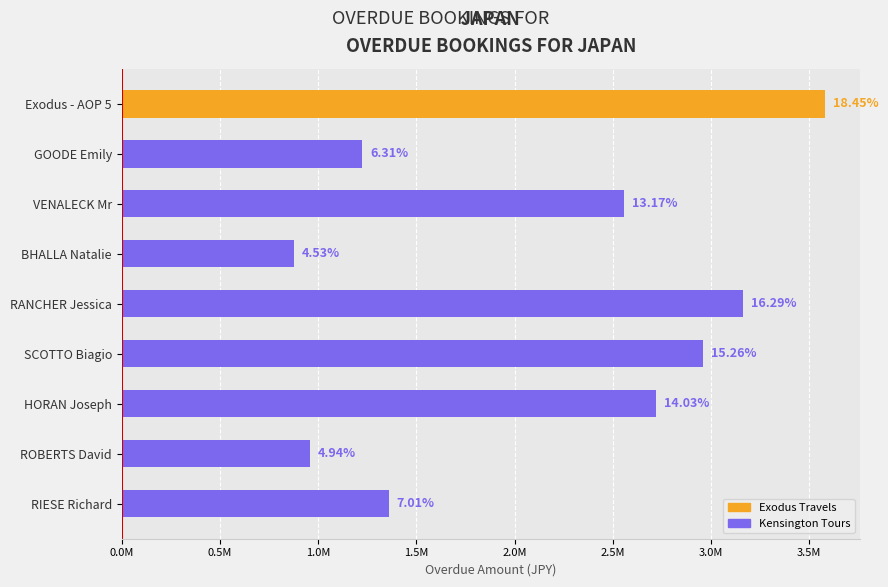

What is the change in value from Exodus - AOP 5 to RANCHER Jessica?

-418790.0